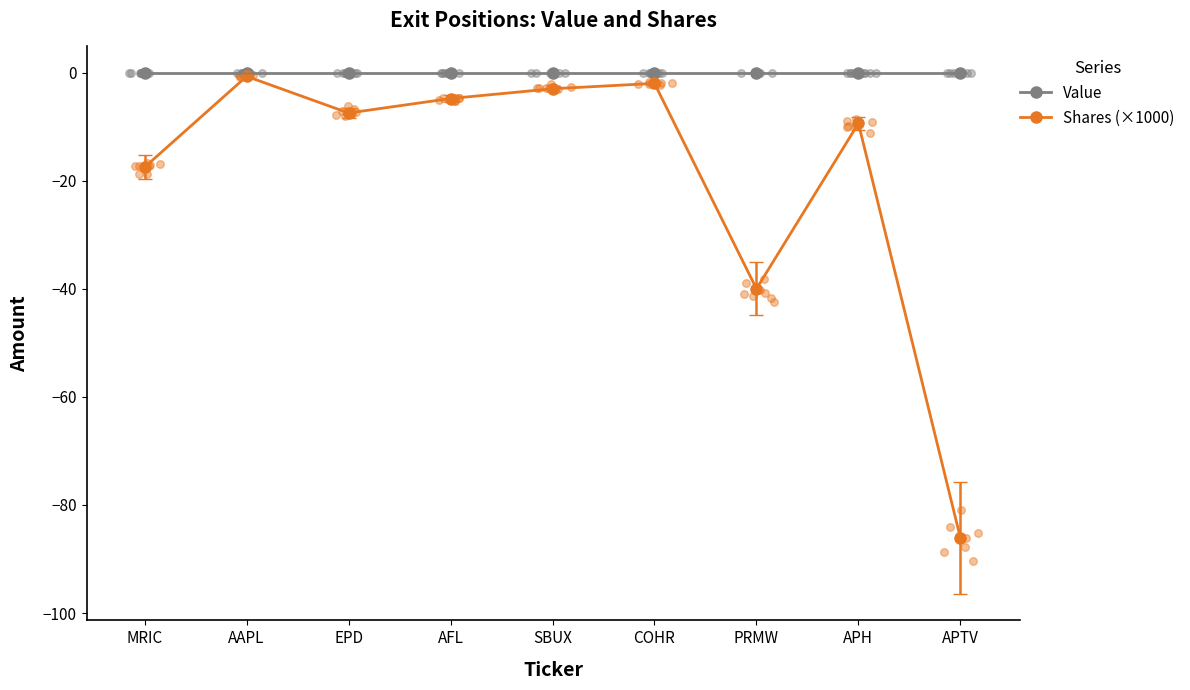

What is the total value across all series at EPD?

-7.5